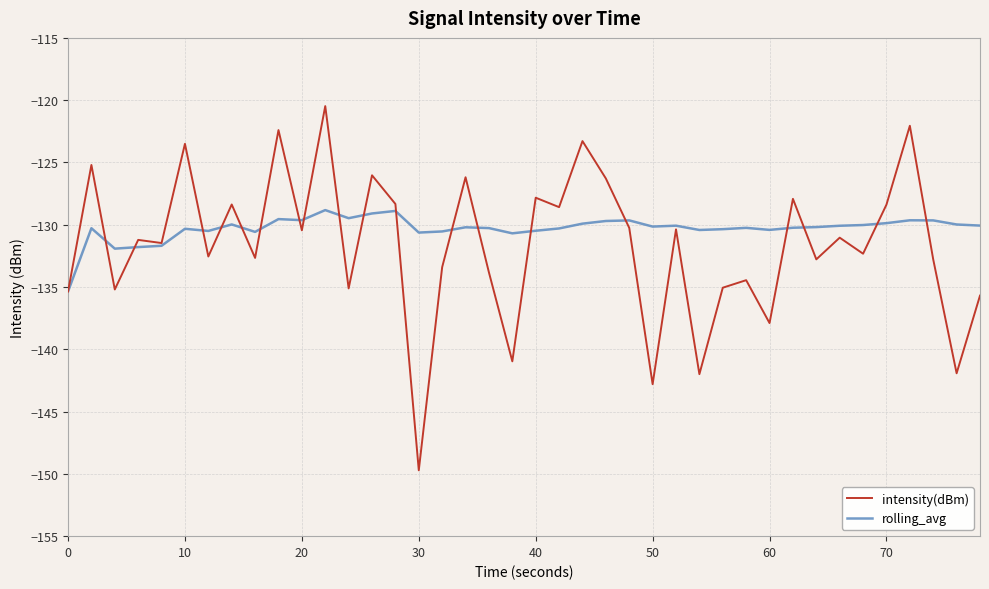

Which series has the largest range (max minus min)?

intensity(dBm)